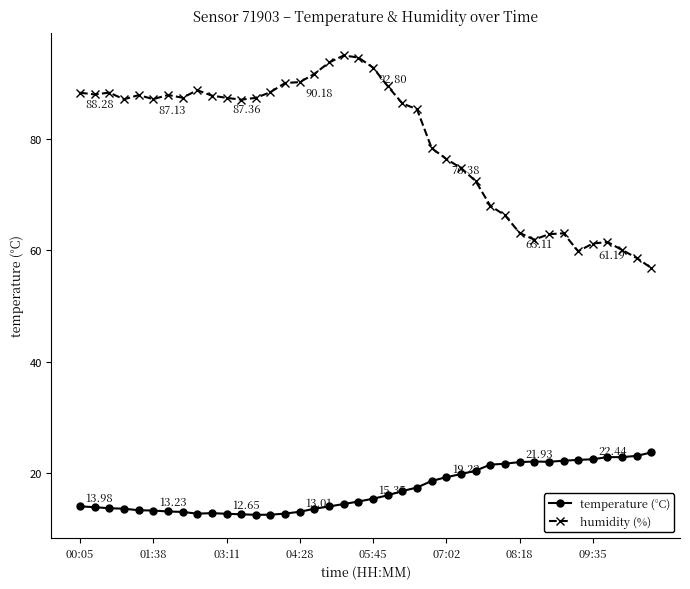

True or false: humidity (%) has more than 2 points higher than both neighbors.

True